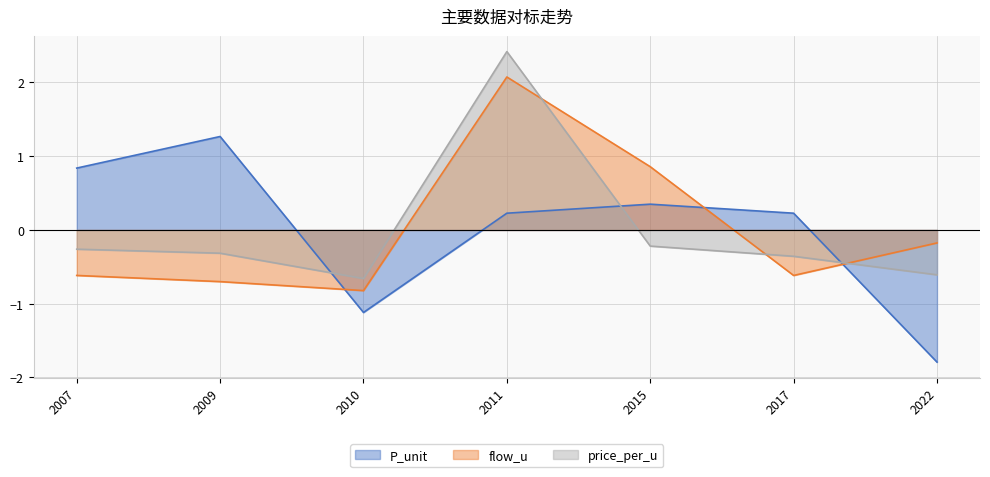

Reading right to left, transcribe all the data shown in this chart.

P_unit: 2022=-1.8	2017=0.2	2015=0.3	2011=0.2	2010=-1.1	2009=1.3	2007=0.8
flow_u: 2022=-0.2	2017=-0.6	2015=0.9	2011=2.1	2010=-0.8	2009=-0.7	2007=-0.6
price_per_u: 2022=-0.6	2017=-0.4	2015=-0.2	2011=2.4	2010=-0.7	2009=-0.3	2007=-0.3